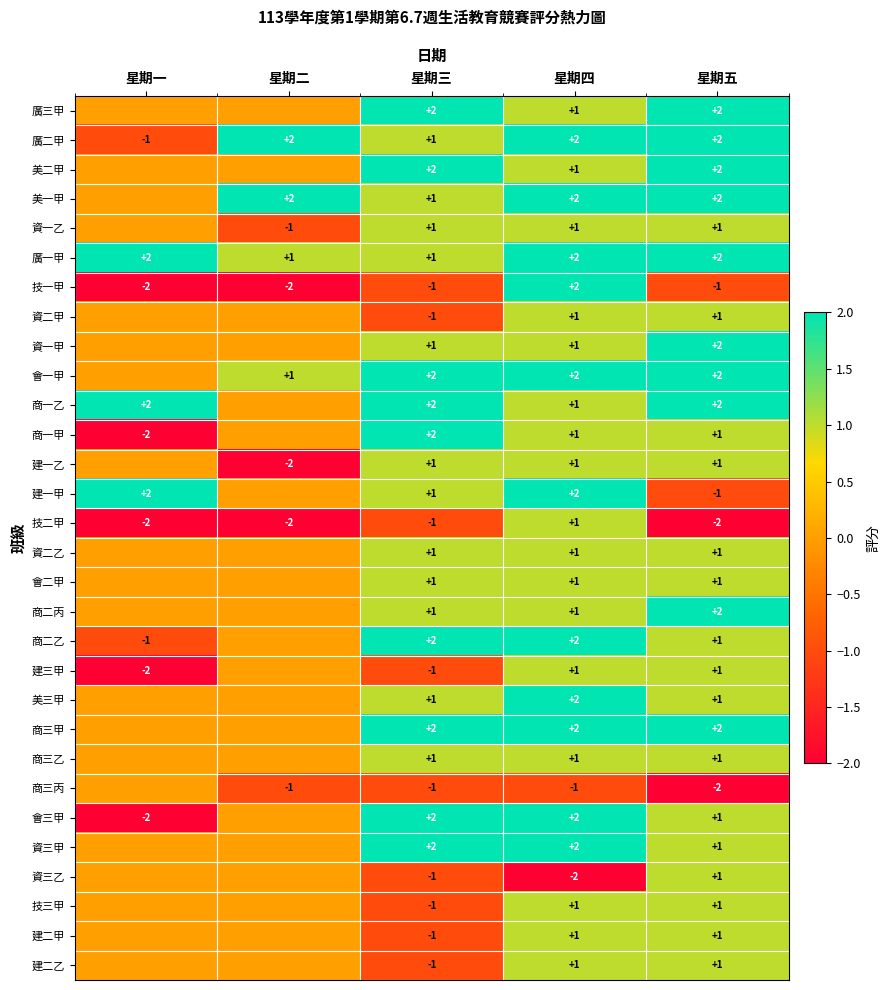

Where does the 技一甲 series first go above -1?

星期四